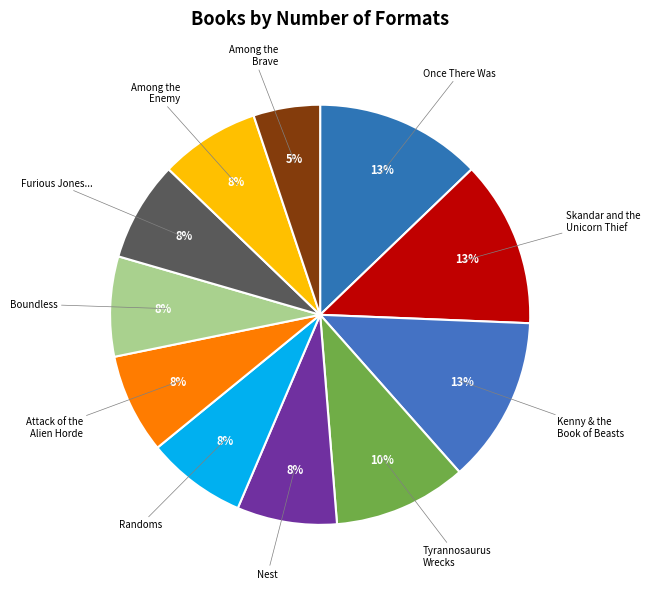

Rank the categories by value from highest to lowest.

Once There Was, Skandar and the Unicorn Thief, Kenny & the Book of Beasts, Tyrannosaurus Wrecks, Nest, Randoms, Attack of the Alien Horde, Boundless, Furious Jones and the Assassin's Secret, Among the Enemy, Among the Brave